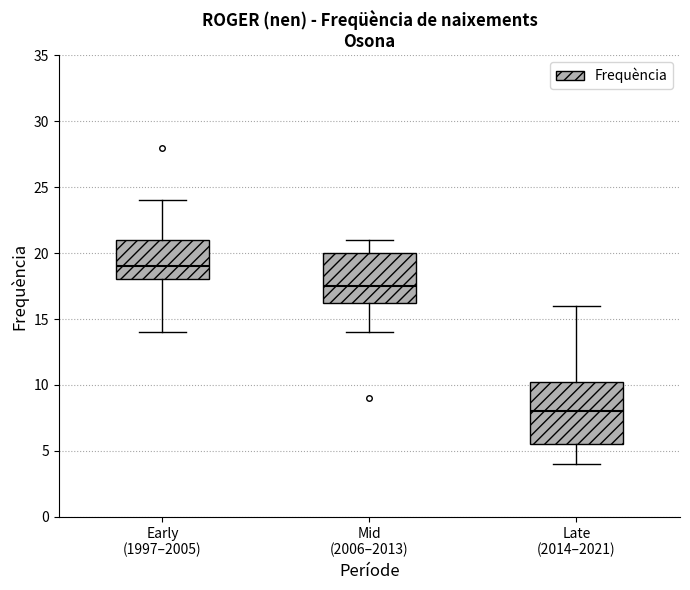

Which box has the lowest median line?

Late (2014–2021)